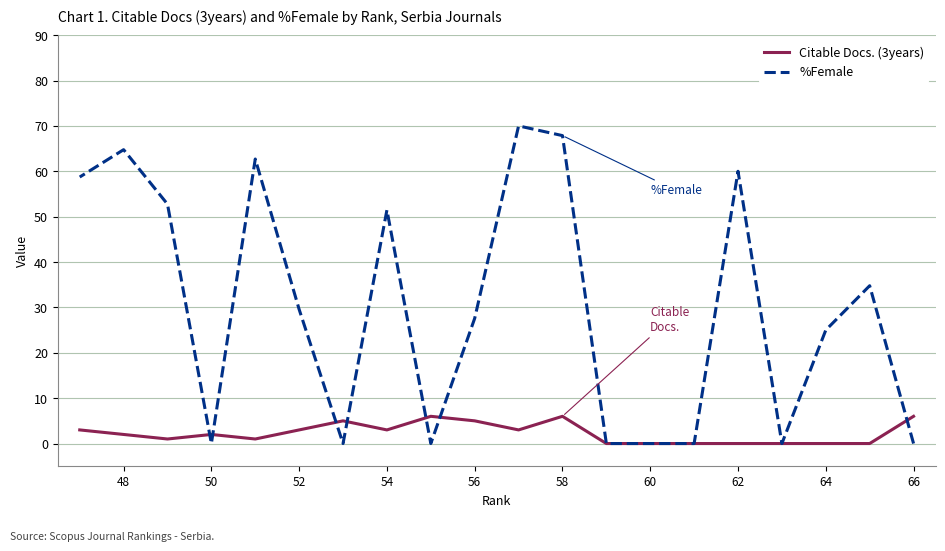

How many intersections are there between %Female and Citable Docs. (3years)?

7